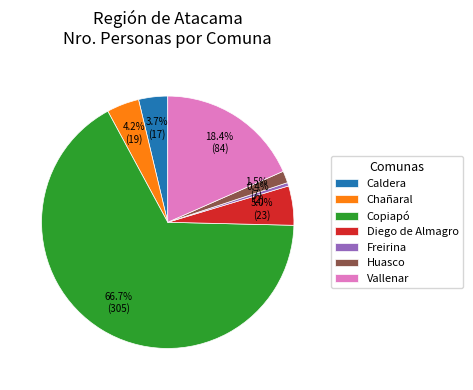

To the nearest percent, what is the average slice percentage?

14%